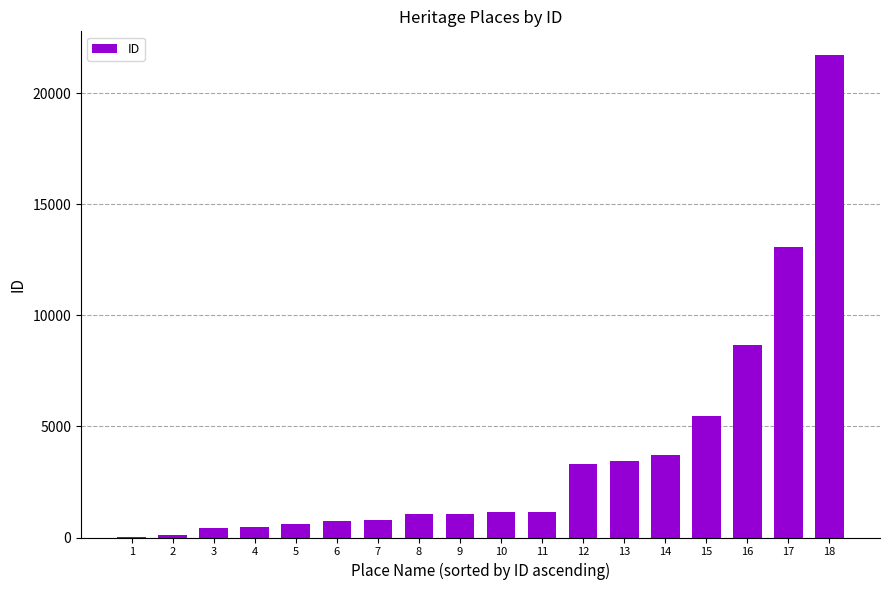

What is the sum of all values?

67016